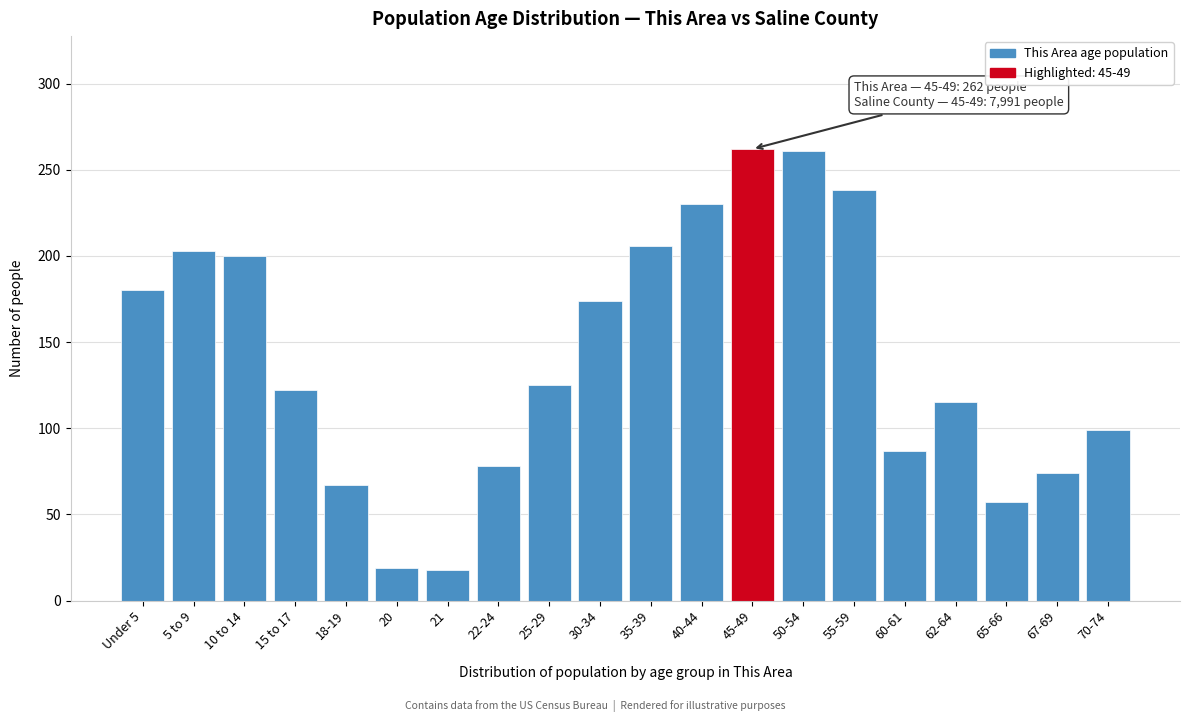

The value at 45-49 is 78. True or false?

False